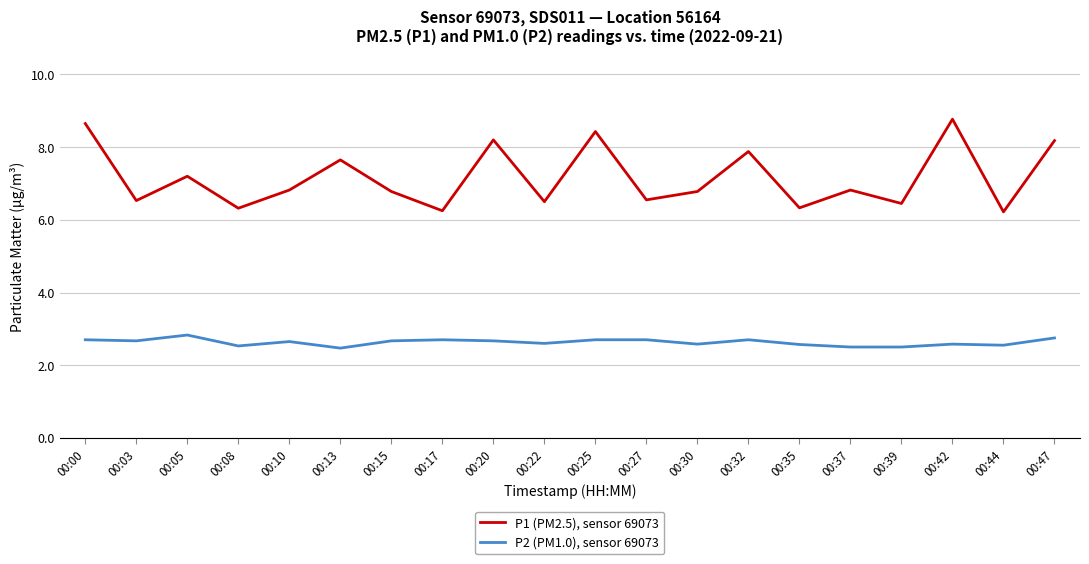

Is it true that P1 (PM2.5), sensor 69073 equals 6.2 at 00:44?

True